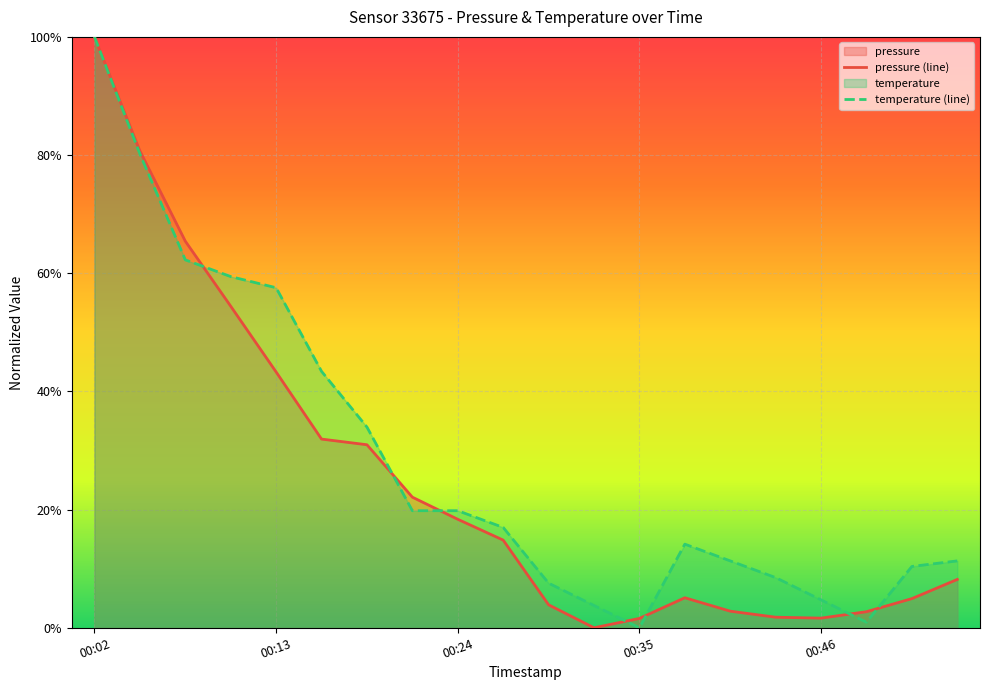

Is it true that temperature equals 14.2 at 2022-12-20T00:38:14?

True